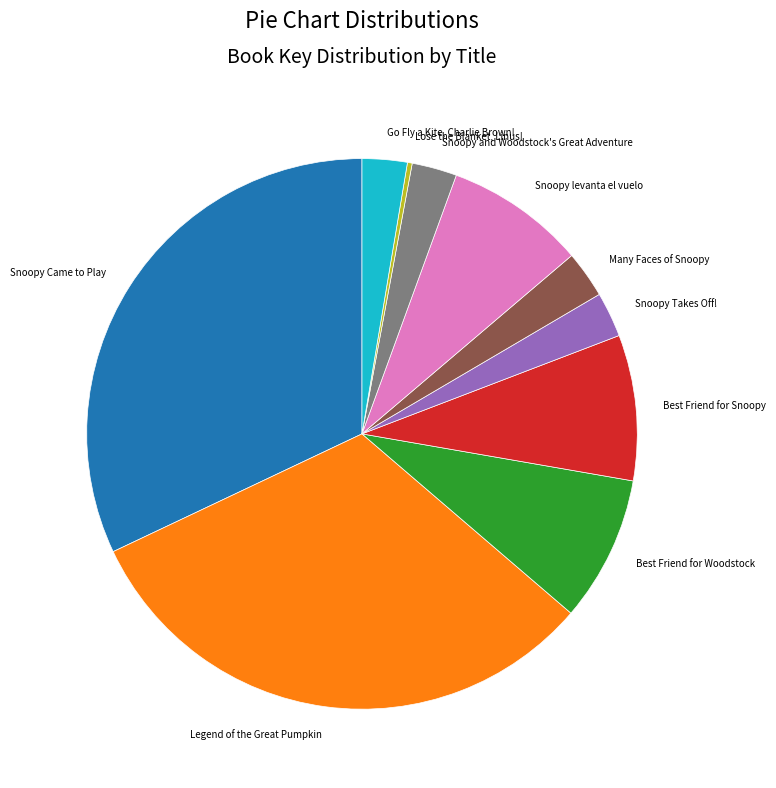

Combined, do Many Faces of Snoopy and Go Fly a Kite, Charlie Brown! account for over 50%?

No